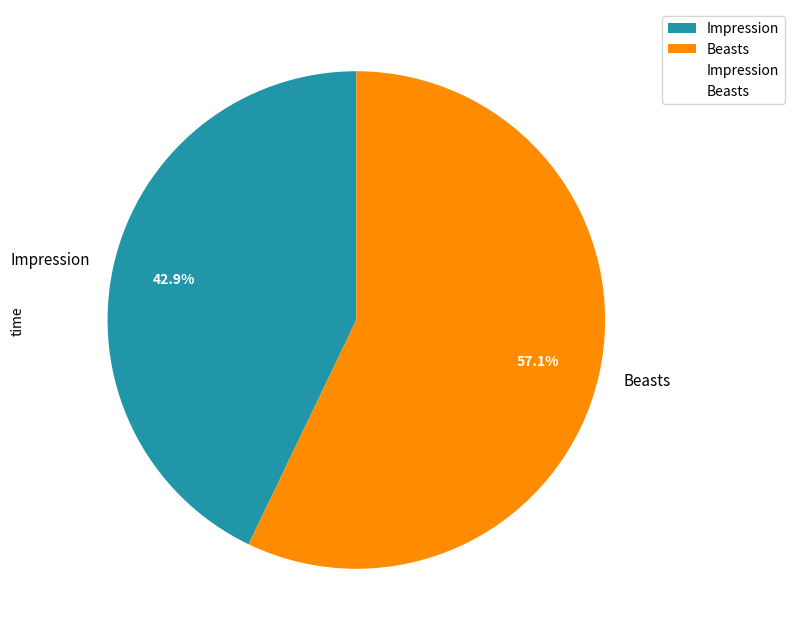

To the nearest percent, what percentage of the pie is Impression?

43%